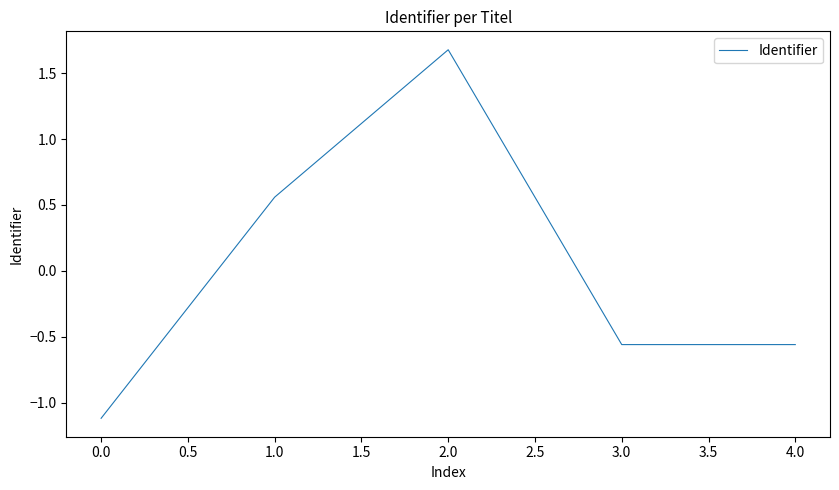

How many negative values are there?

3